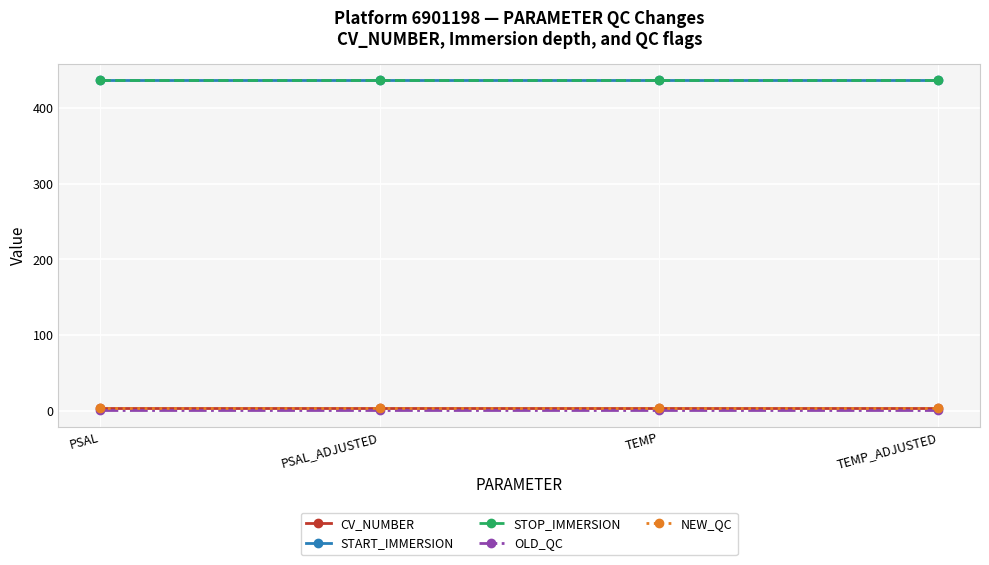

What is the average value of the OLD_QC series?

1.0